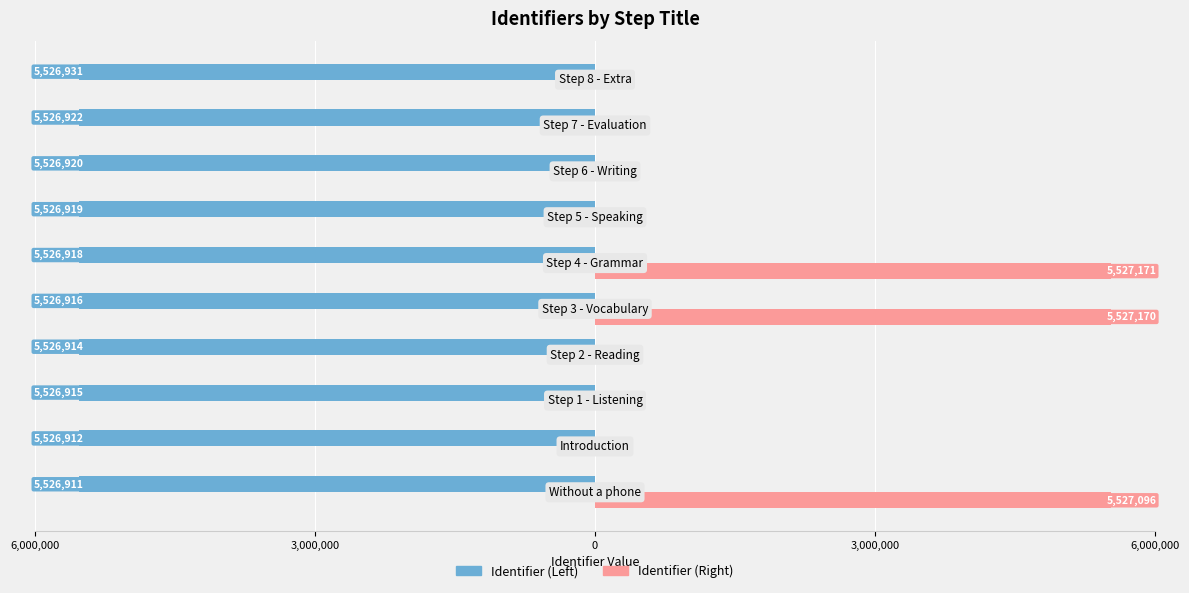

What are all the series names shown in the legend?

Identifier (Left), Identifier (Right)